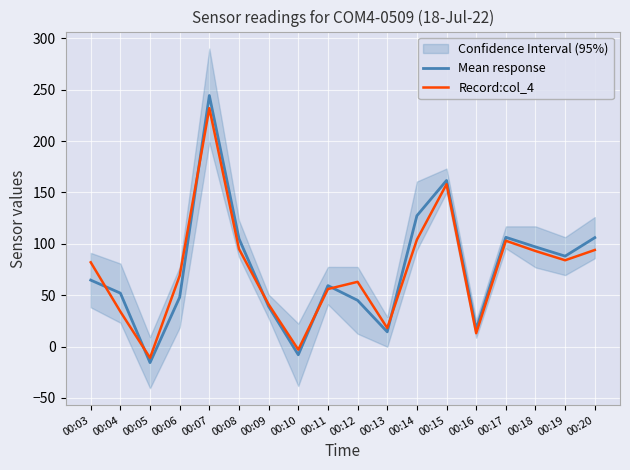

What is the total value across all series at 00:05?

-26.7